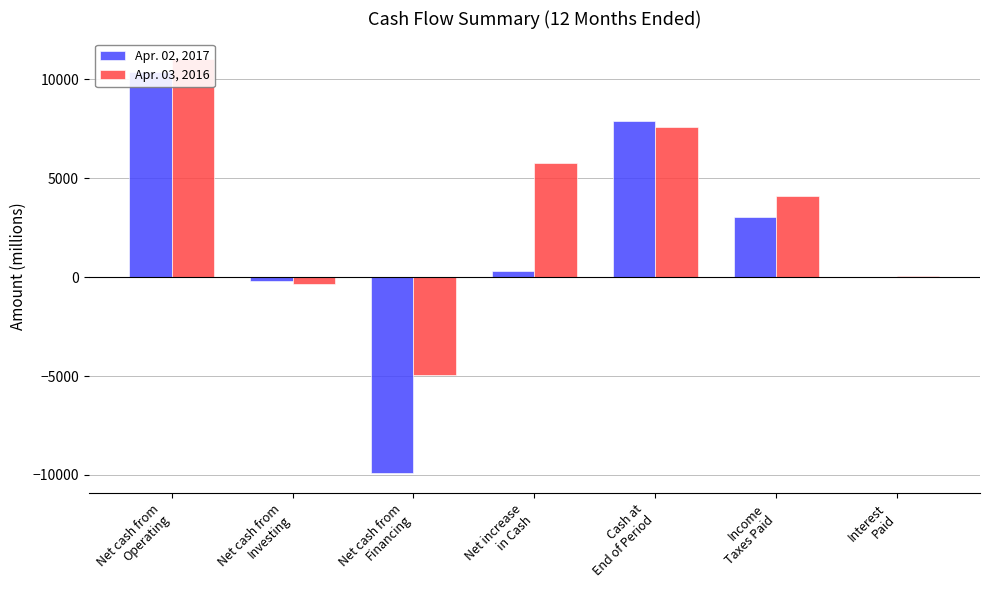

At which category is the sum across all series the highest?

Net cash from
Operating